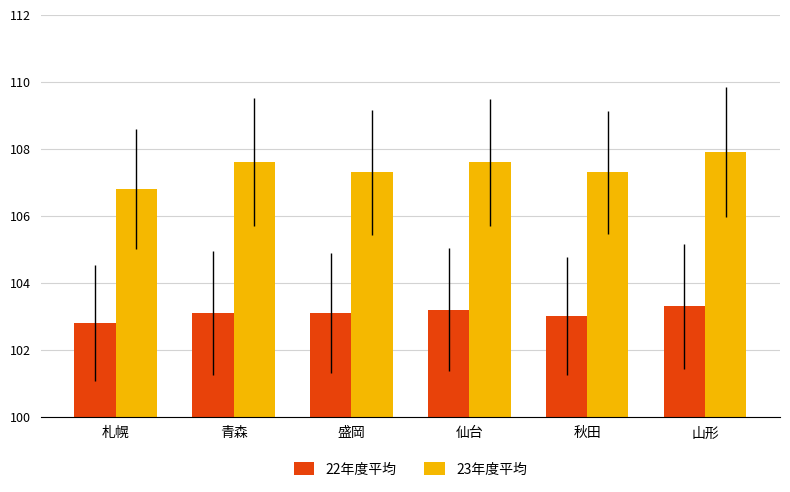

What is the label of the 6th bar from the right?

札幌